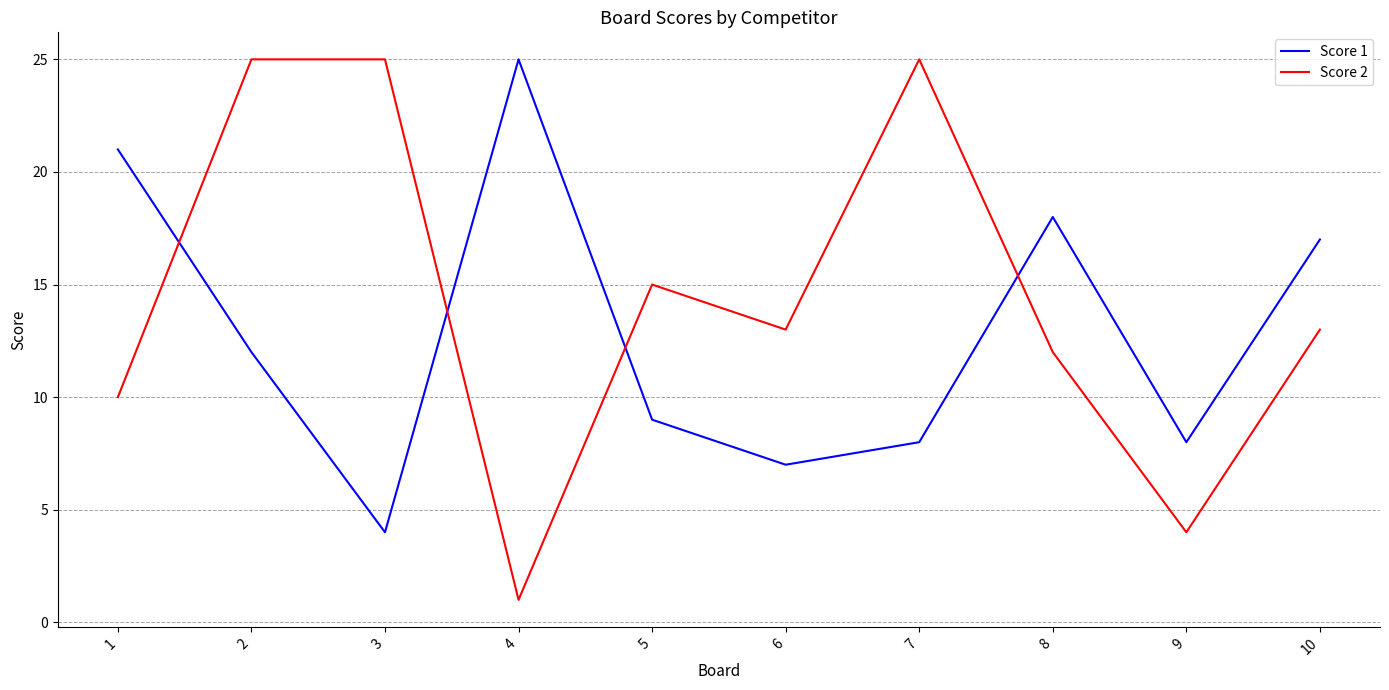

Between 2 and 6, which series saw the biggest shift?

Score 2